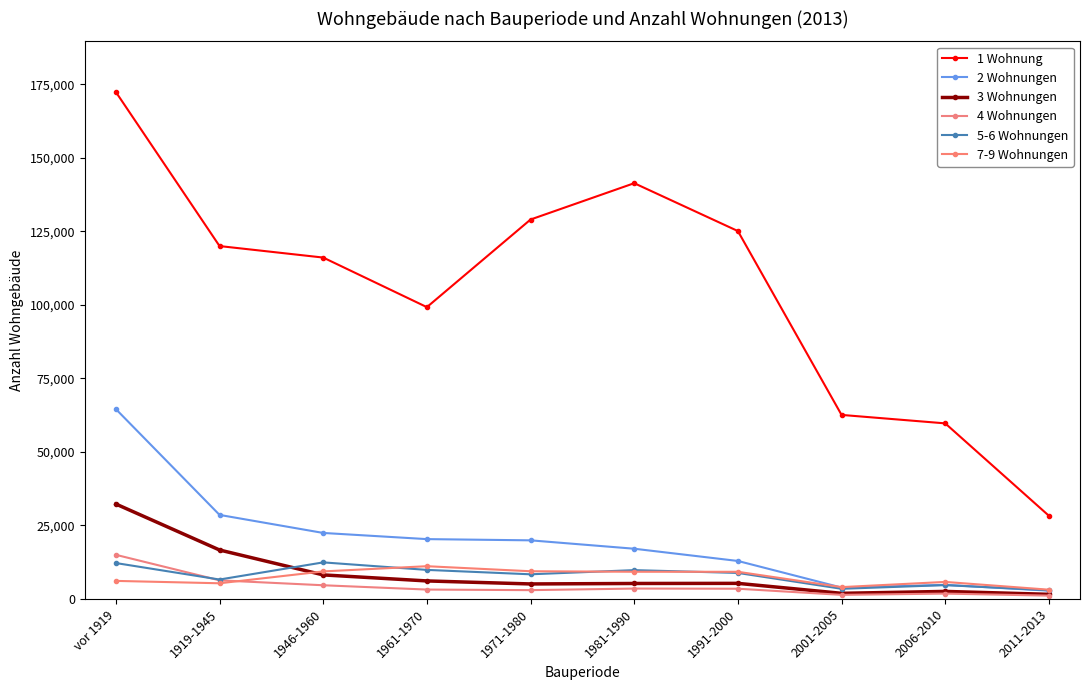

Rank the series by their maximum value, from lowest to highest.

7-9 Wohnungen, 5-6 Wohnungen, 4 Wohnungen, 3 Wohnungen, 2 Wohnungen, 1 Wohnung